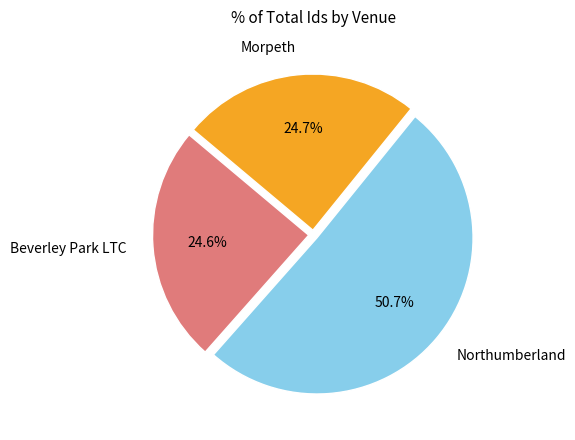

To the nearest percent, what is the average slice percentage?

33%